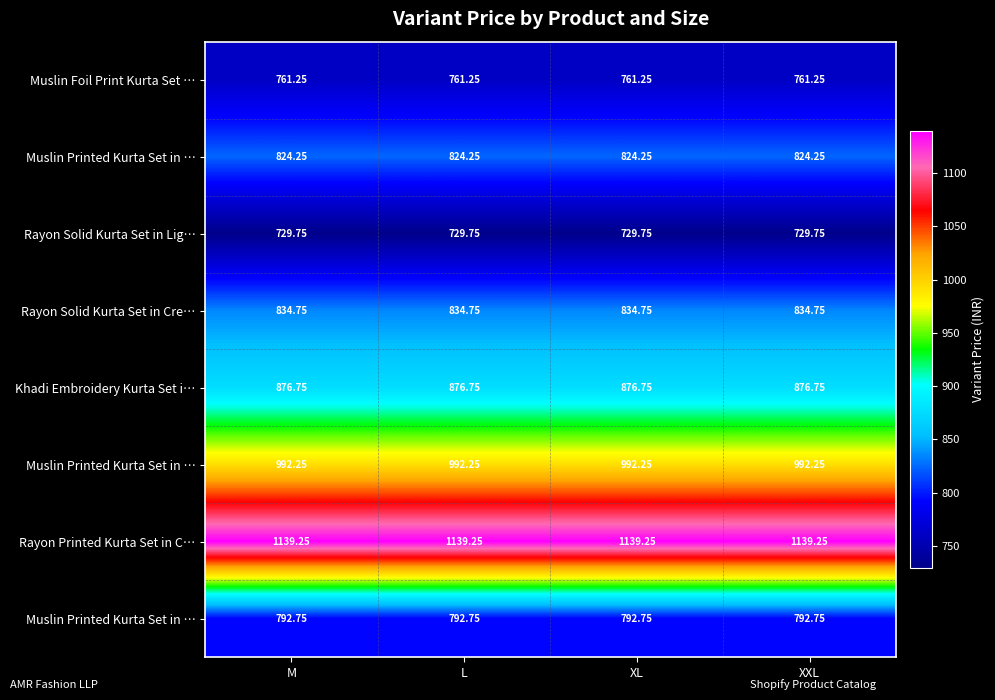

What is the difference between the highest and lowest values at XXL?

409.5